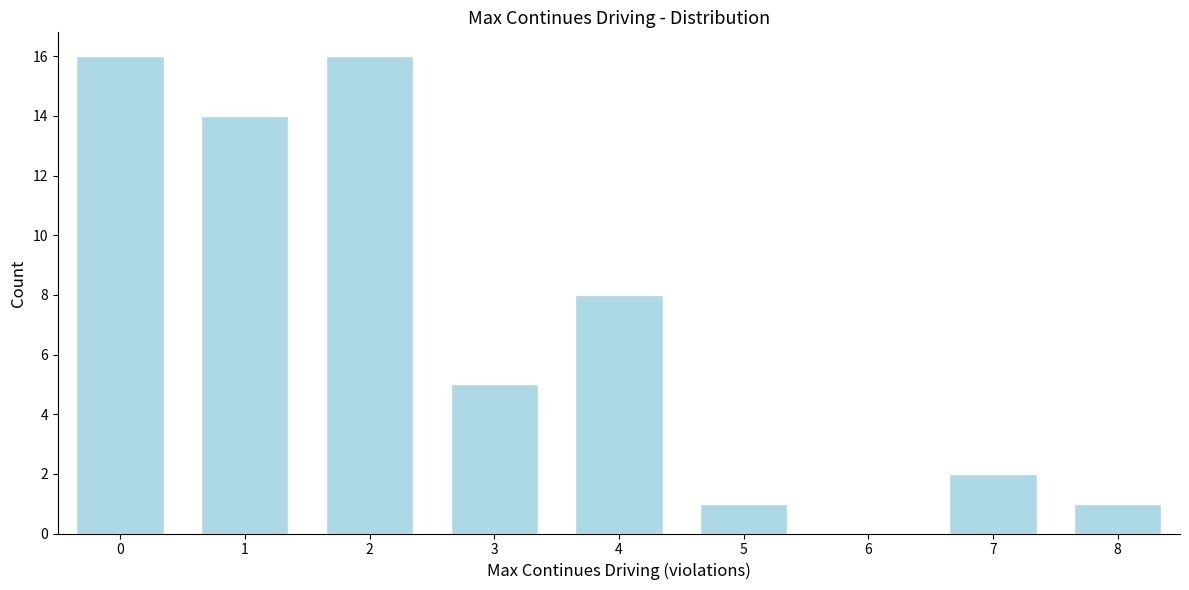

Reading right to left, extract all data points from this chart.

8=1	7=2	6=0	5=1	4=8	3=5	2=16	1=14	0=16